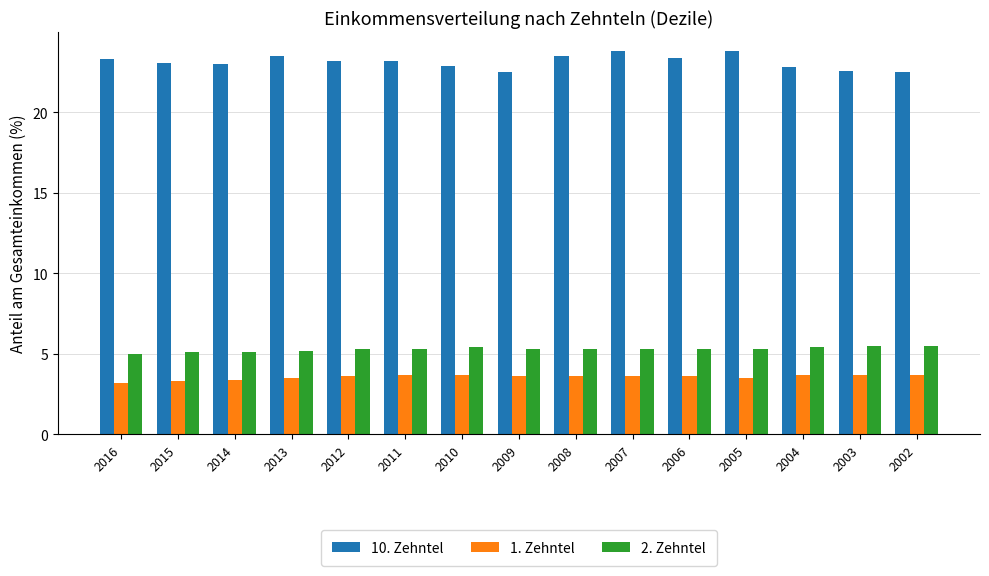

At 2013, list the series in order from smallest to largest.

1. Zehntel, 2. Zehntel, 10. Zehntel